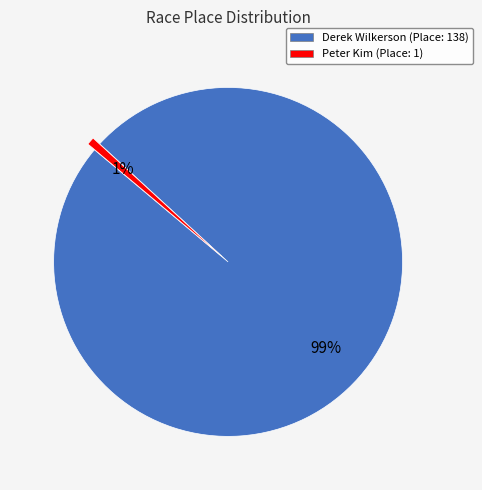

Is there a majority slice in this chart?

Yes